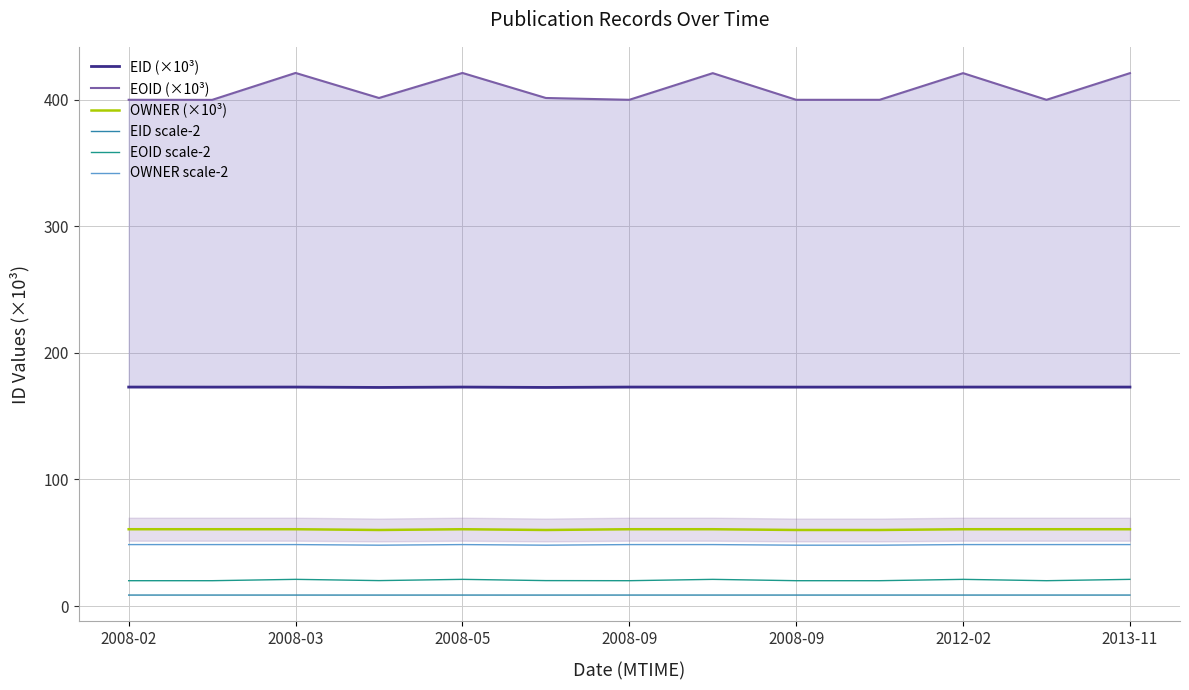

What is the total value across all series at 2008-09?

710.7